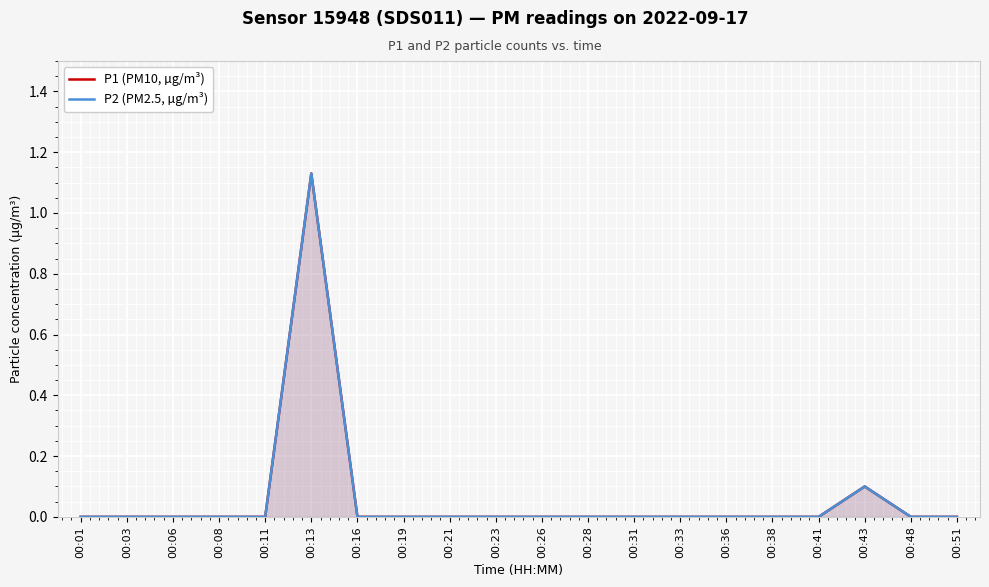

At which category is the sum across all series the highest?

00:13